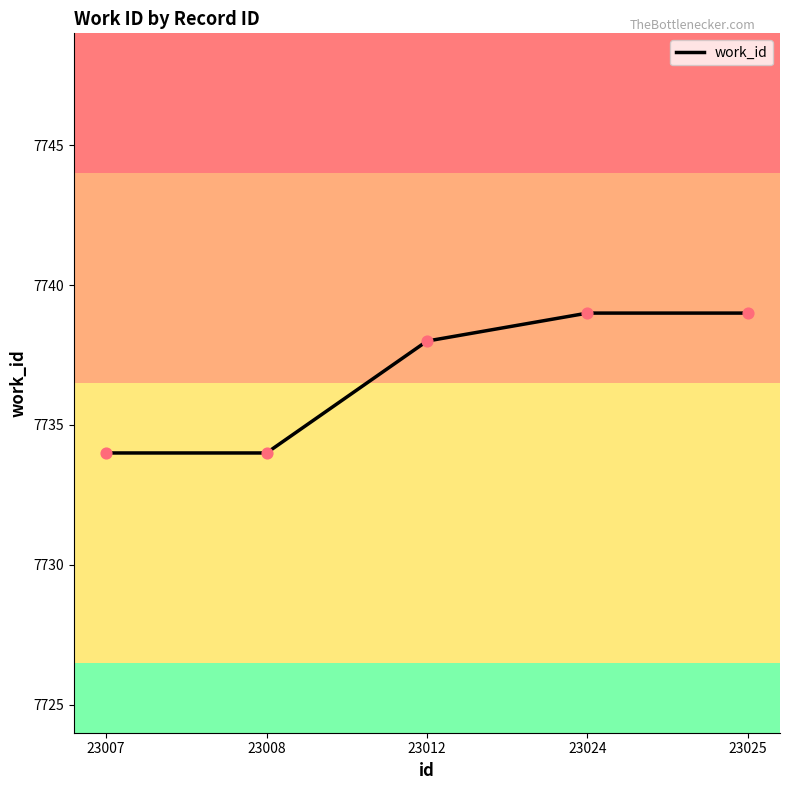

Between 23025 and 23008, which is larger?

23025